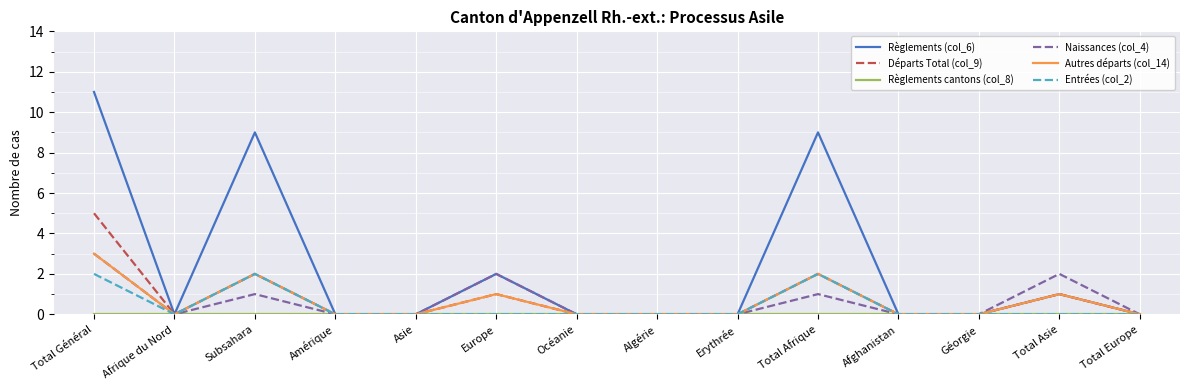

The value of Règlements (col_6) at Afrique du Nord is -5. True or false?

False